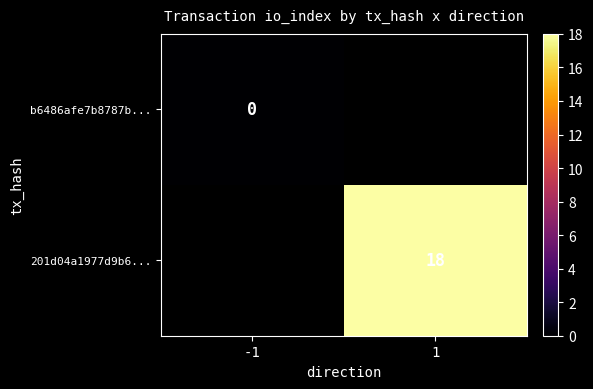

List the series in order of their peak value, lowest first.

b6486afe7b8787b..., 201d04a1977d9b6...